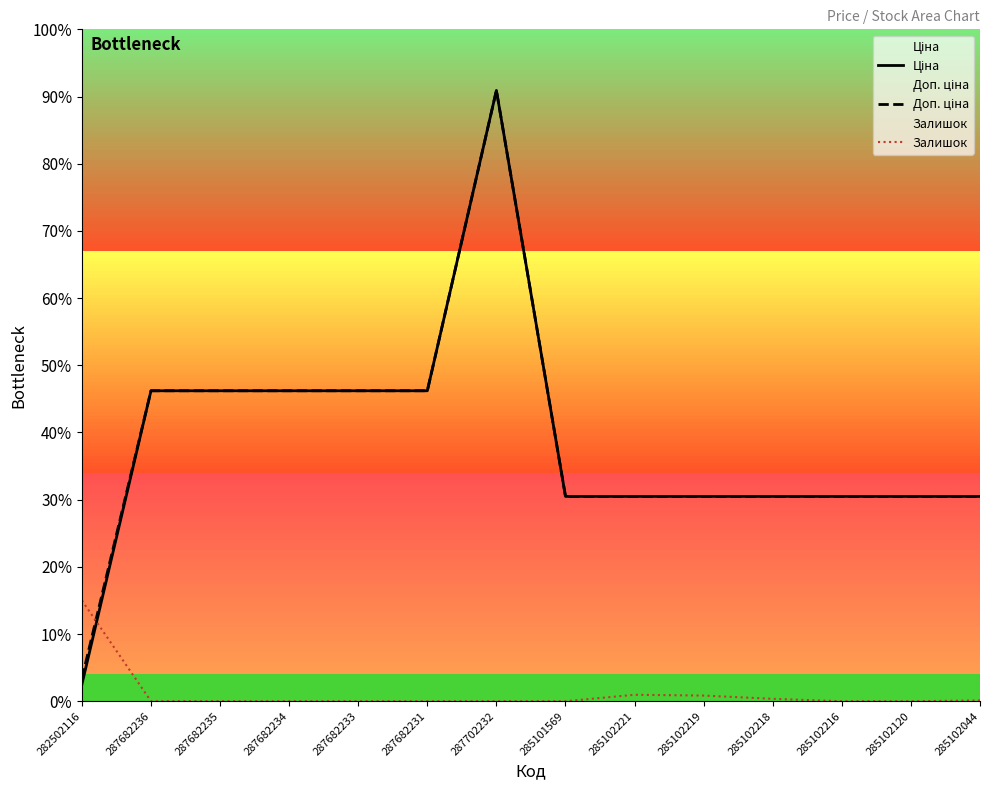

How many values in the Доп. ціна series are below 9974?

1